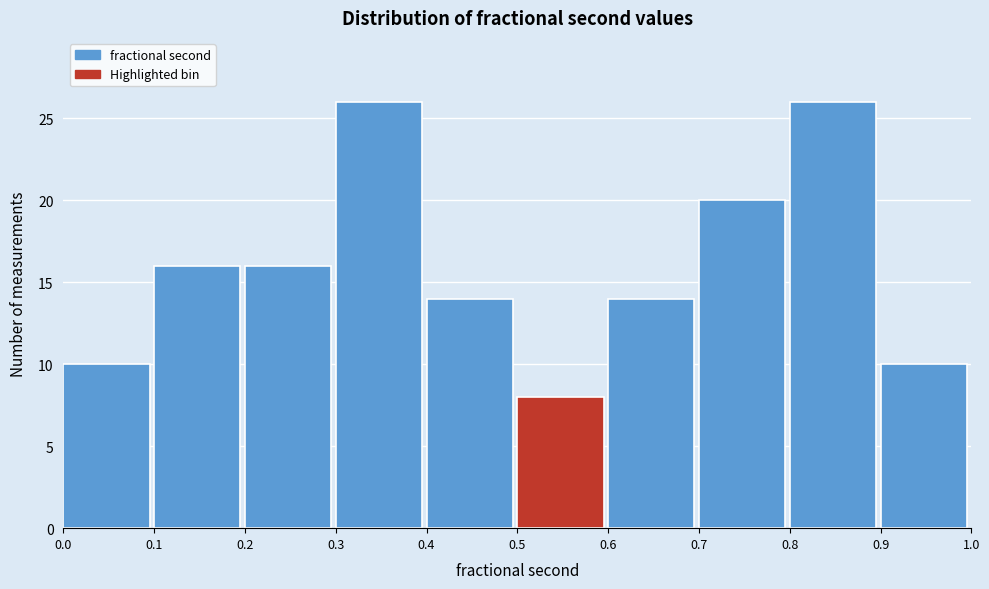

Reading left to right, transcribe this chart: for each bar, give the range it covers on the x-axis and its height. The values are not printed on the chart, so give them approximately, as read against the axis.

0.0 to 0.1: 10
0.1 to 0.2: 16
0.2 to 0.3: 16
0.3 to 0.4: 26
0.4 to 0.5: 14
0.5 to 0.6: 8
0.6 to 0.7: 14
0.7 to 0.8: 20
0.8 to 0.9: 26
0.9 to 1.0: 10